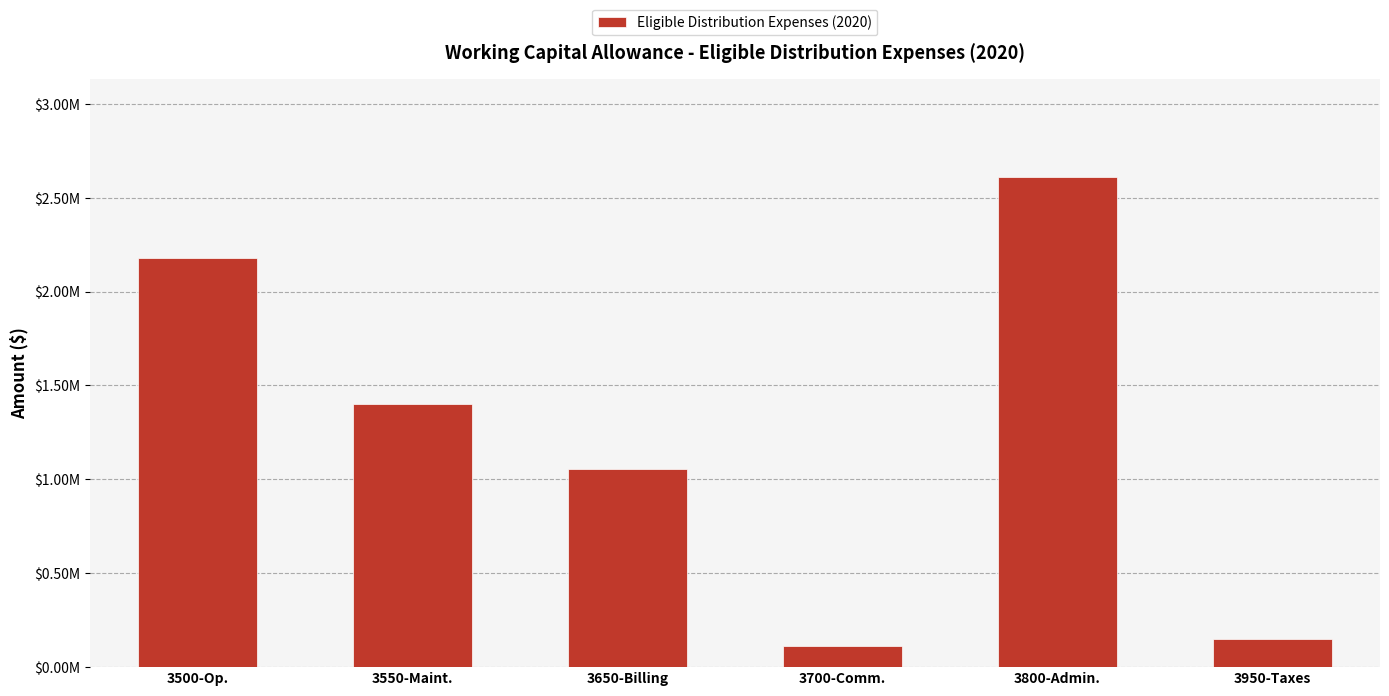

Does the chart contain any negative values?

No